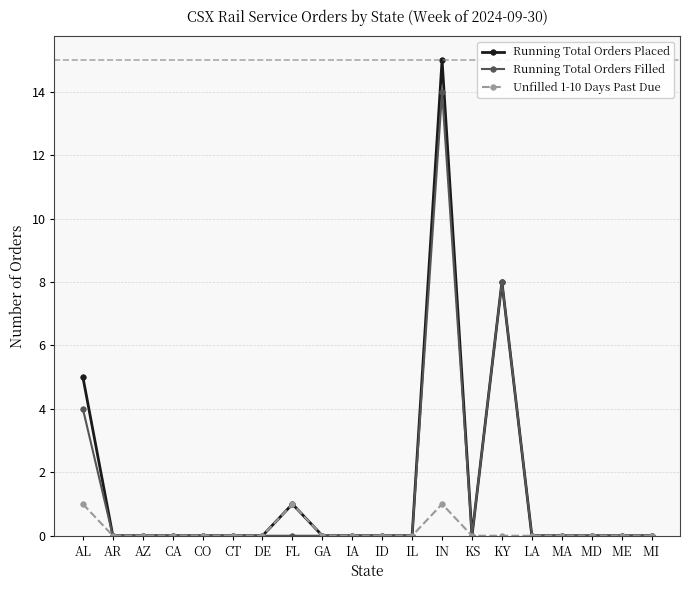

List the series in order of their peak value, lowest first.

Unfilled 1-10 Days Past Due, Running Total Orders Filled, Running Total Orders Placed